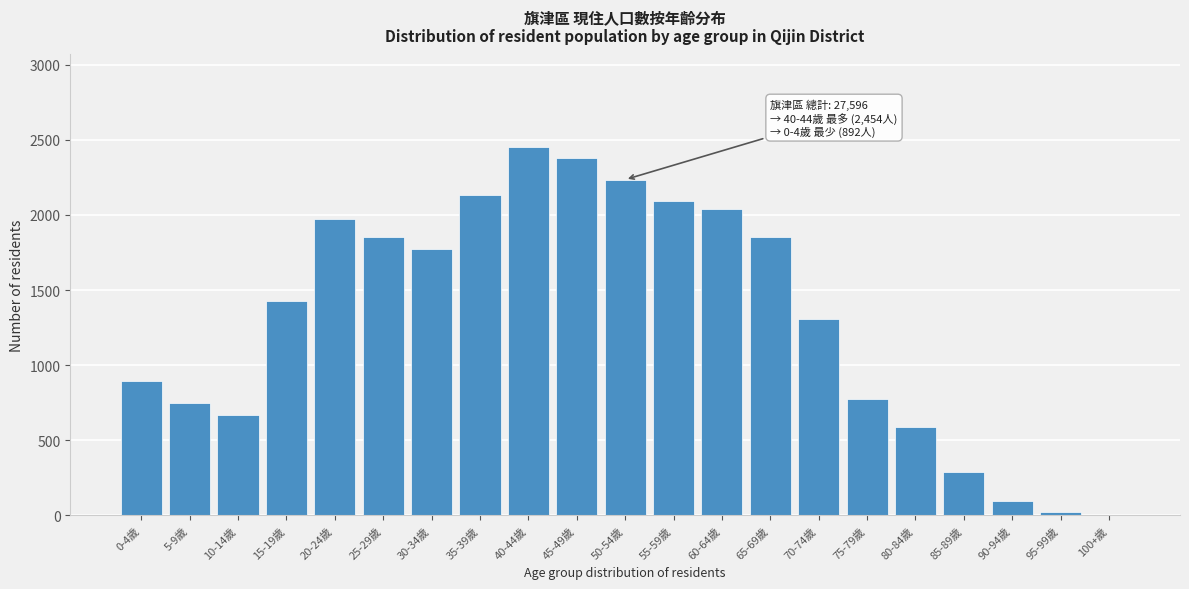

What is the sum of all values?

27596